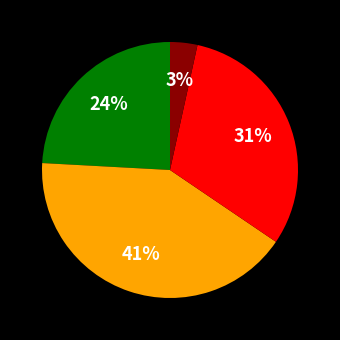

Does any single category account for the majority?

No